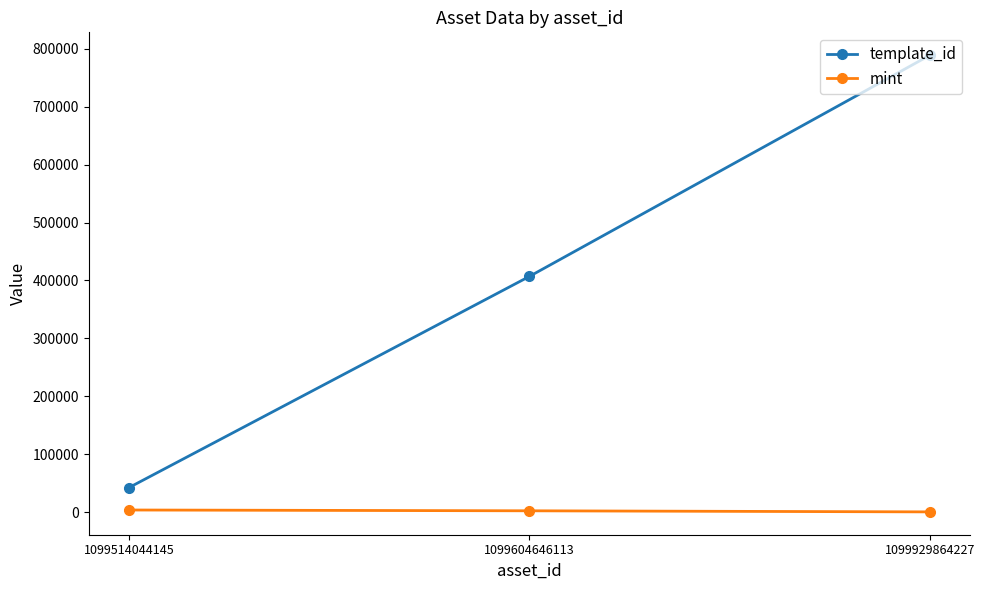

Between 1099514044145 and 1099929864227, which series saw the biggest shift?

template_id